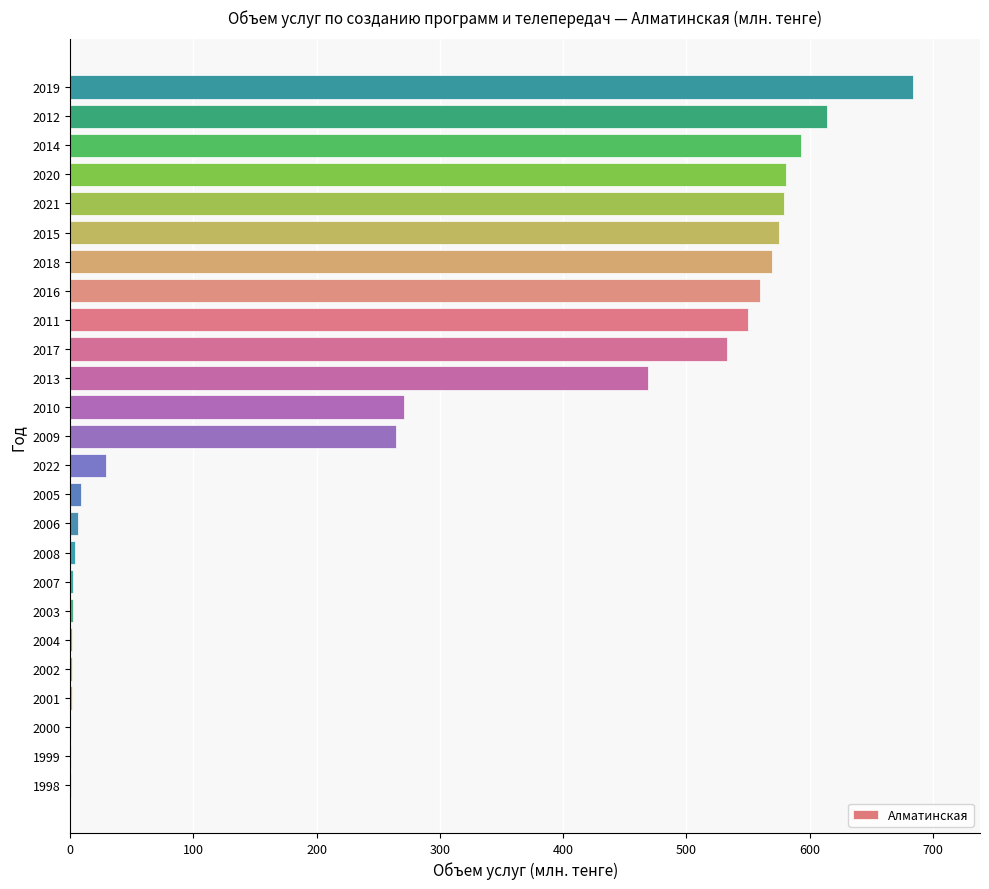

The chart shows a value of 270.8 at 2010. True or false?

True